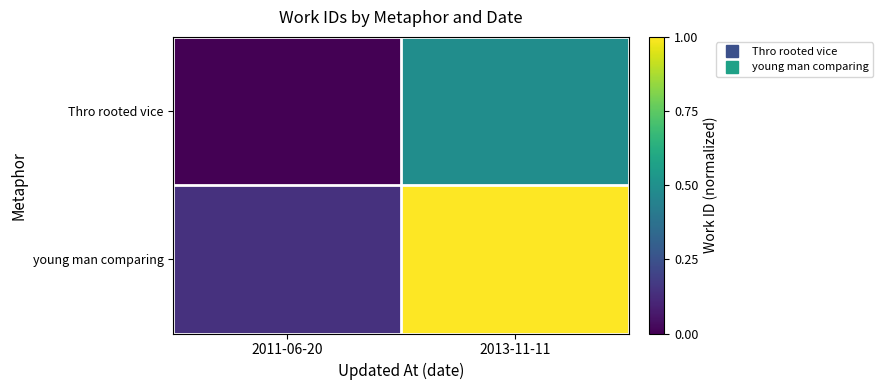

List the series in order of their overall mean, highest first.

young man comparing, Thro rooted vice